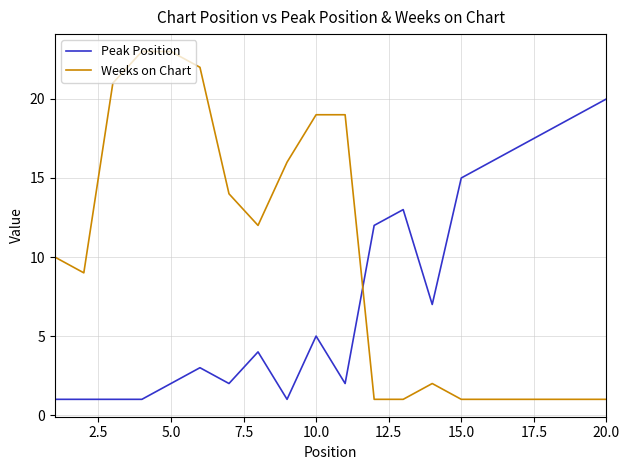

Which series has the largest range (max minus min)?

Weeks on Chart